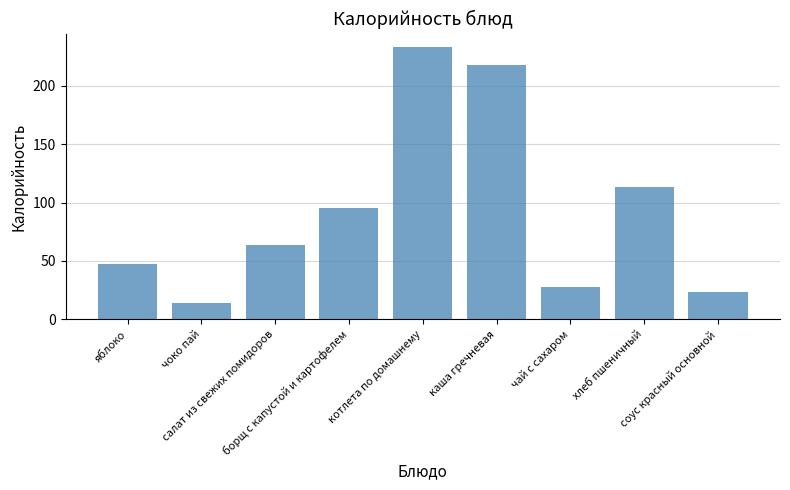

Rank the categories by value from highest to lowest.

котлета по домашнему, каша гречневая, хлеб пшеничный, борщ с капустой и картофелем, салат из свежих помидоров, яблоко, чай с сахаром, соус красный основной, чоко пай